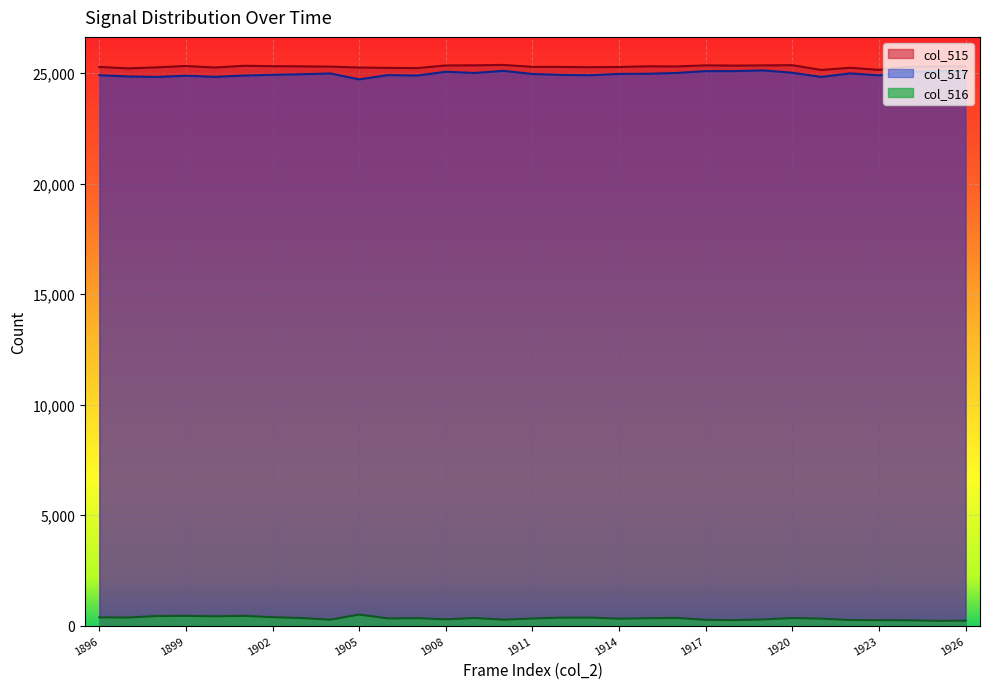

True or false: col_515 has a value of 25354 at 1917.

True